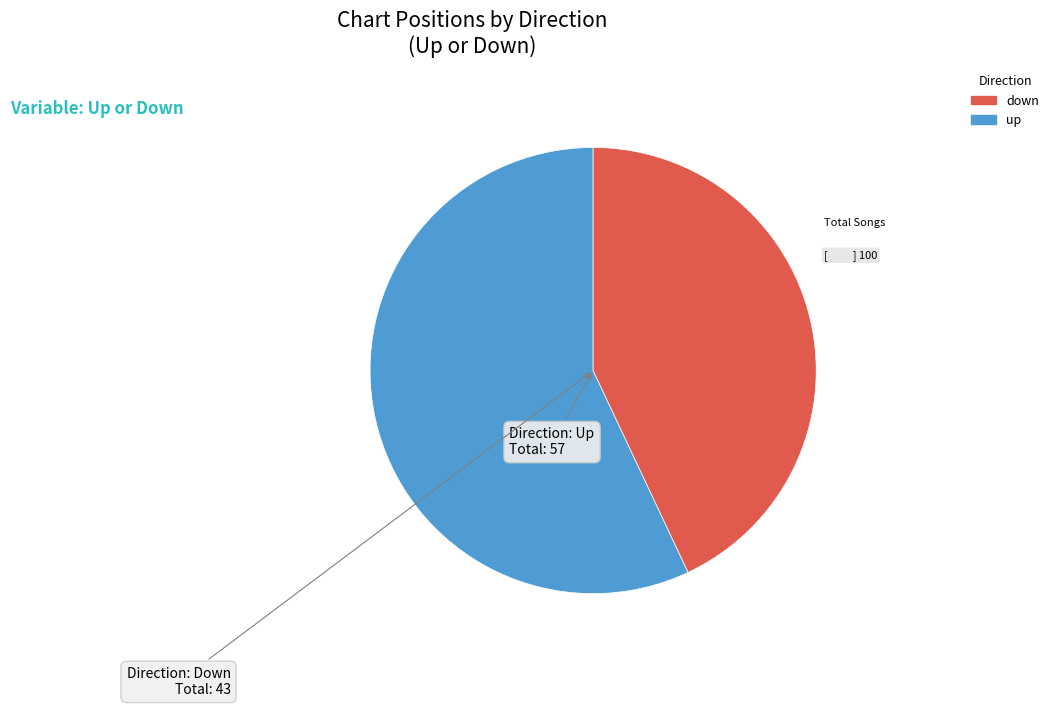

Is there any slice that represents more than half of the pie?

Yes